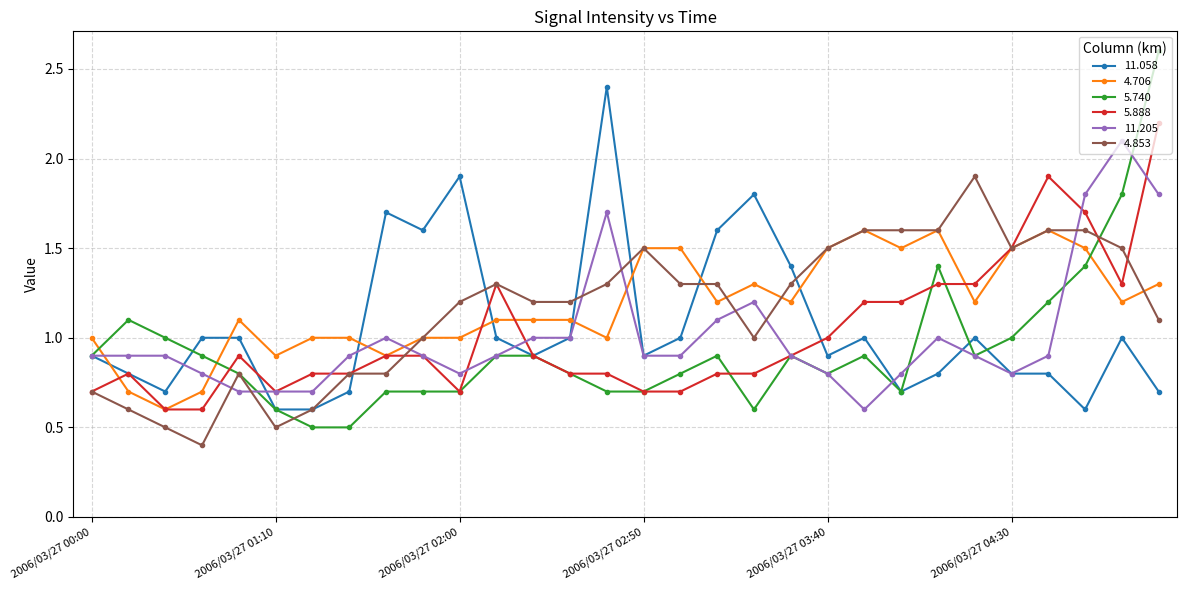

List the series in order of their peak value, highest first.

5.740, 11.058, 5.888, 11.205, 4.853, 4.706